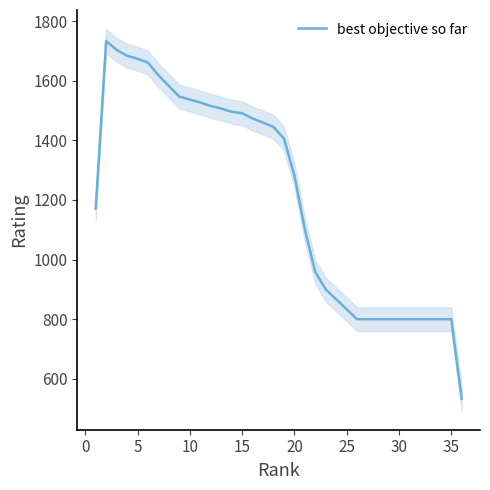

Is it true that the value at 10 is 703.2?

False